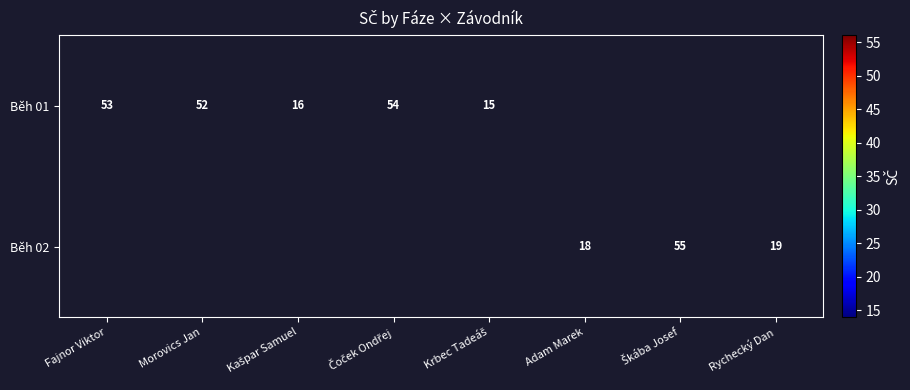

Is it true that Běh 01 equals 74 at Fajnor Viktor?

False